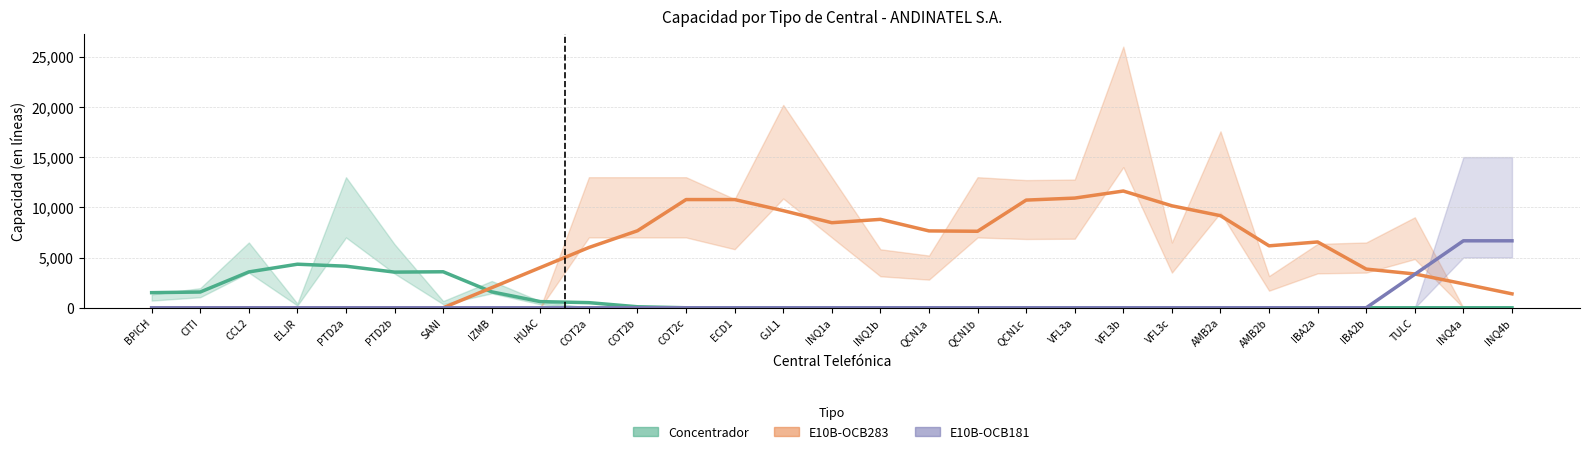

At how many categories does at least one series exceed 9186?

7